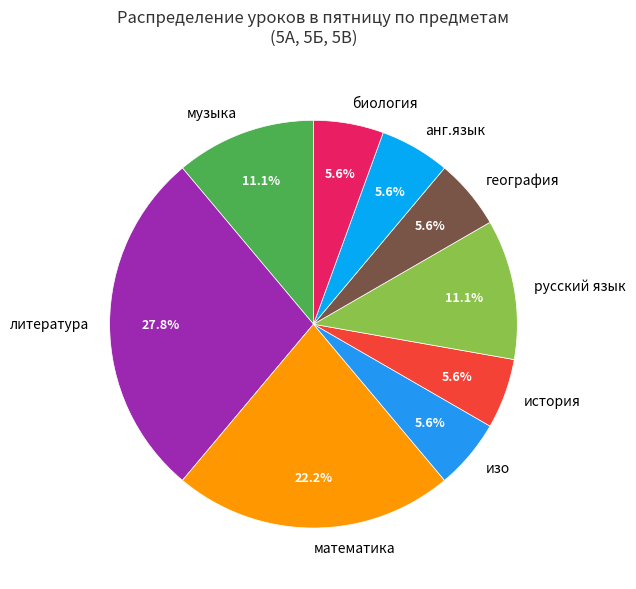

What is the ratio of the value at музыка to the value at математика?

0.5